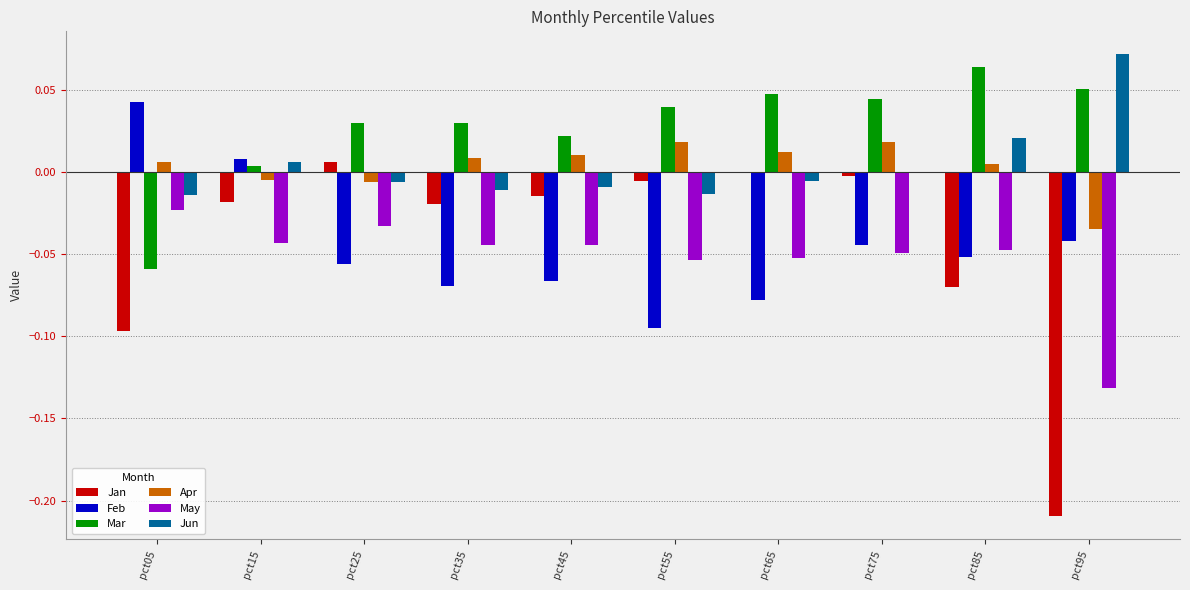

How many groups of bars are there?

10